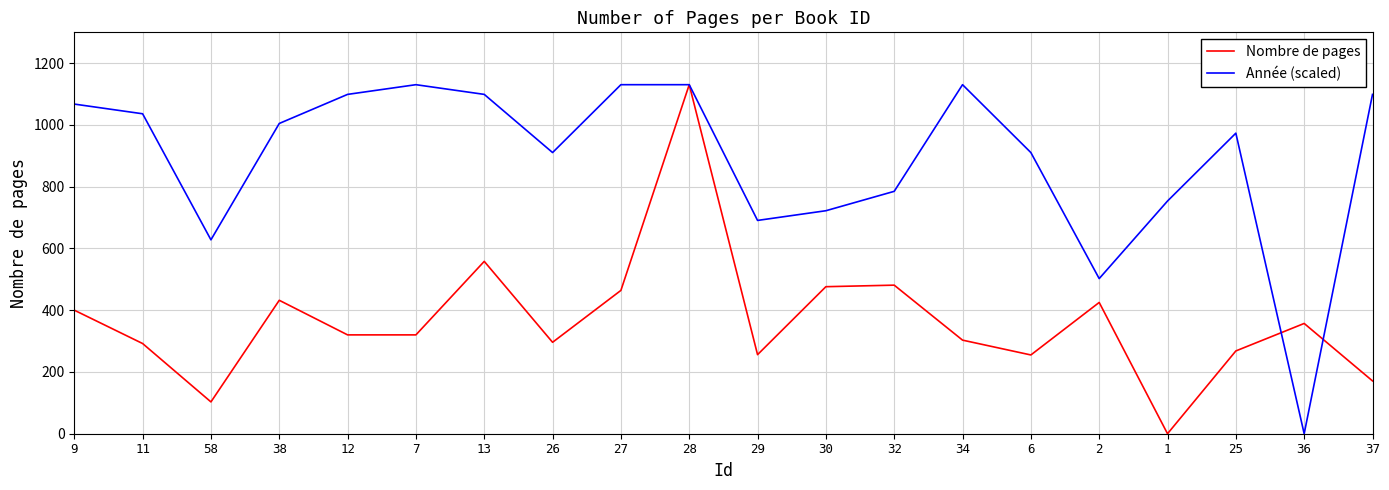

Where is Nombre de pages nearest to the value 565?

13